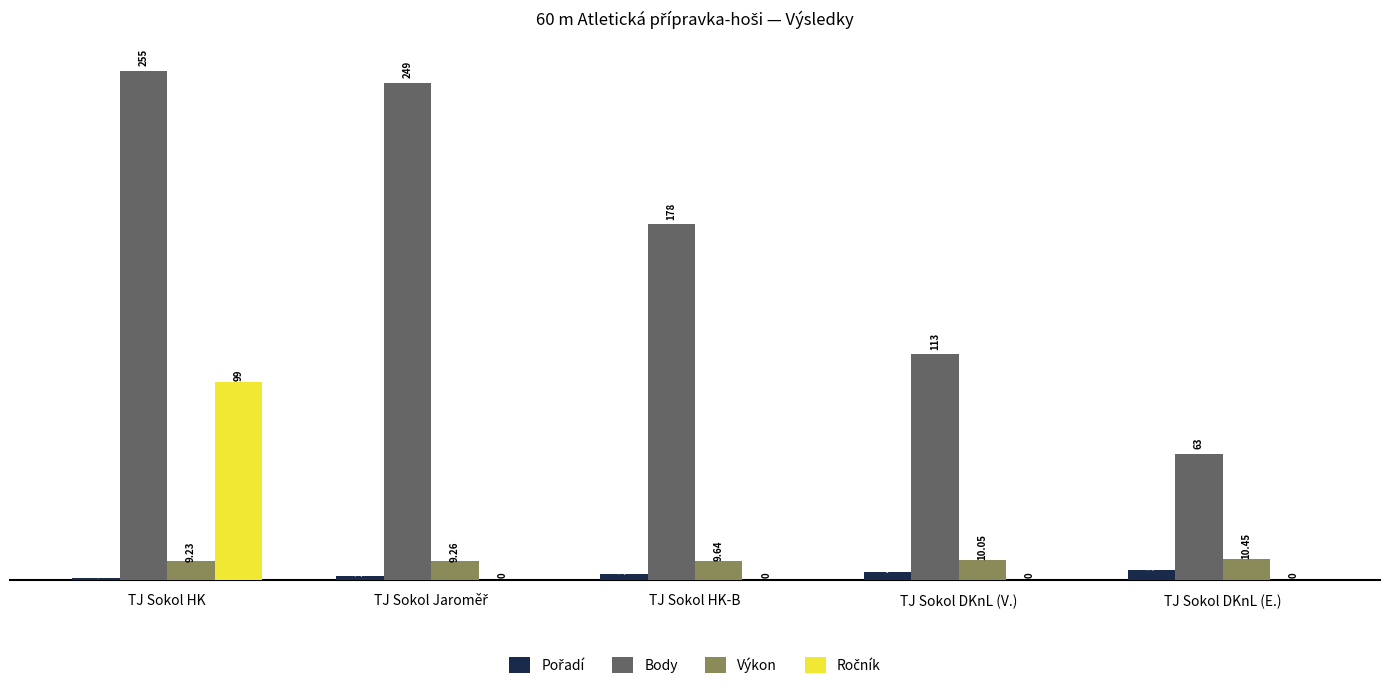

What is the sum of the Body values at TJ Sokol DKnL (E.) and TJ Sokol HK-B?

241.0